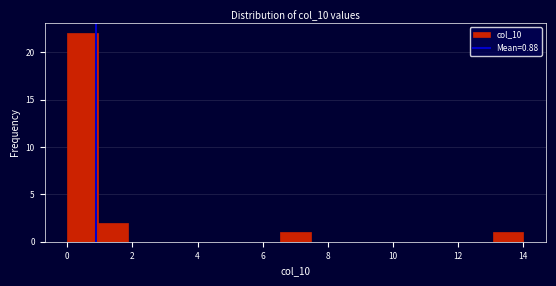

Over which range of the x-axis is the bar tallest?

0.0 to 1.0